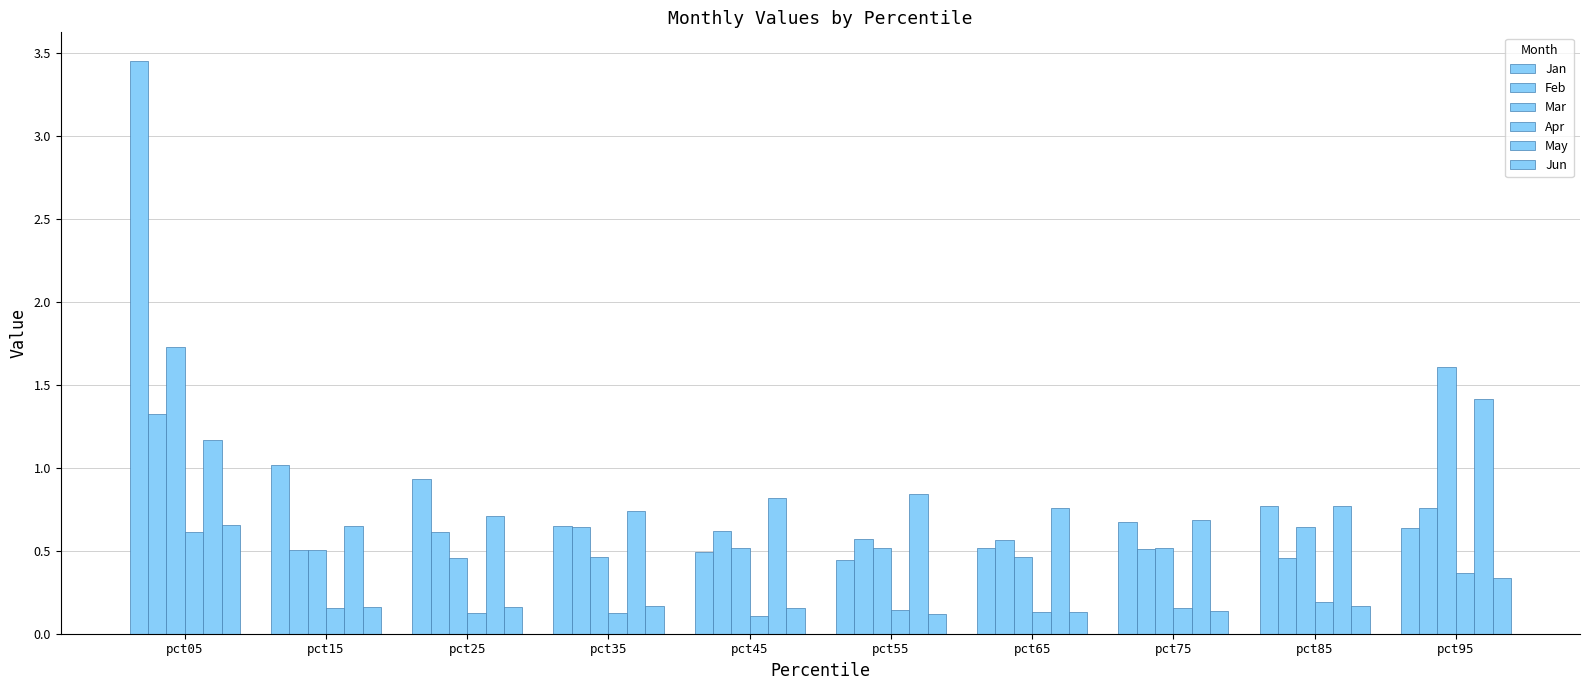

True or false: Feb has a value of 0.8 at pct95.

True